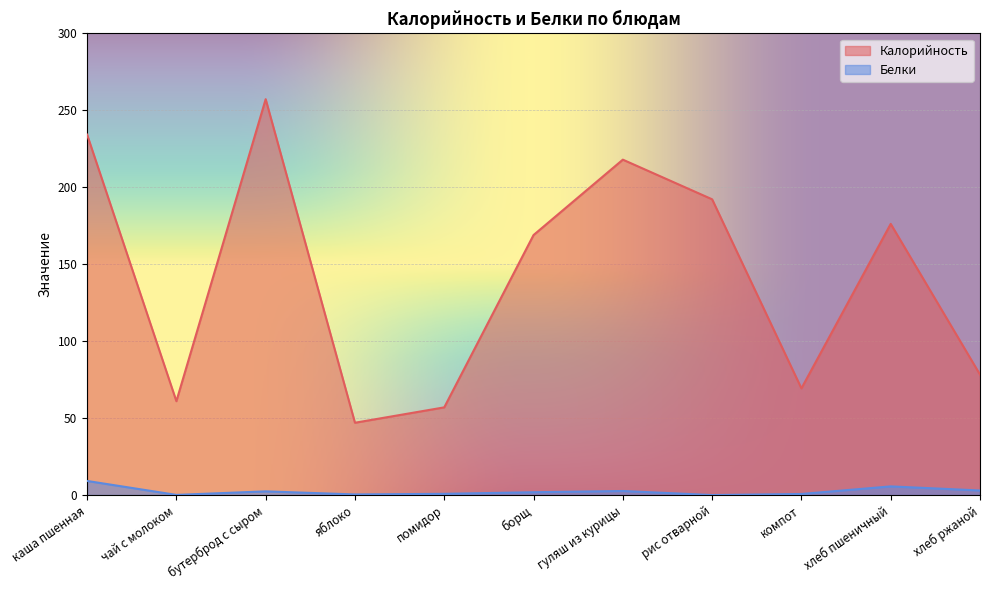

Which series has the largest range (max minus min)?

Калорийность